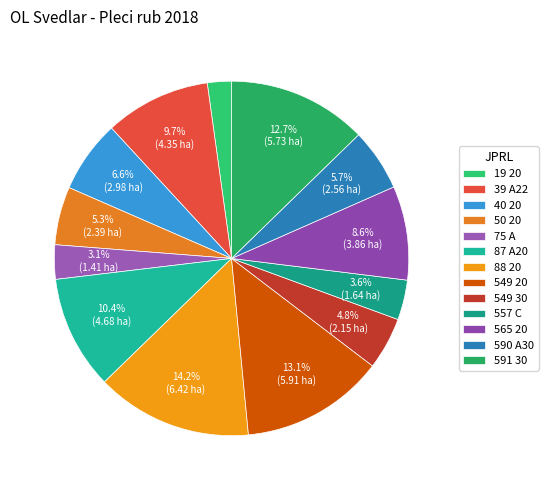

To the nearest percent, what portion does 549 30 represent?

5%